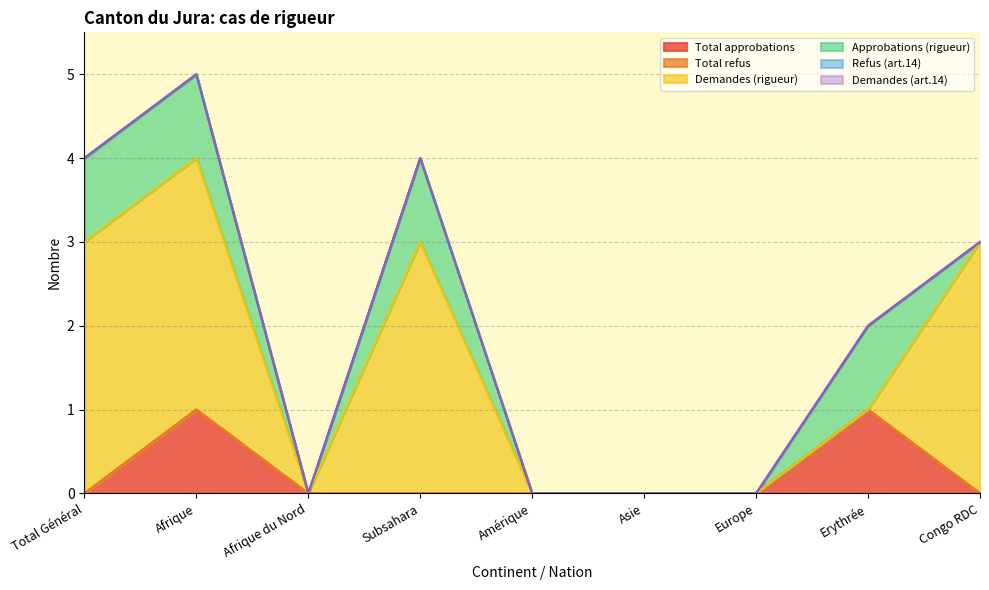

True or false: Approbations (rigueur) and Demandes (art.14) cross at least once.

False